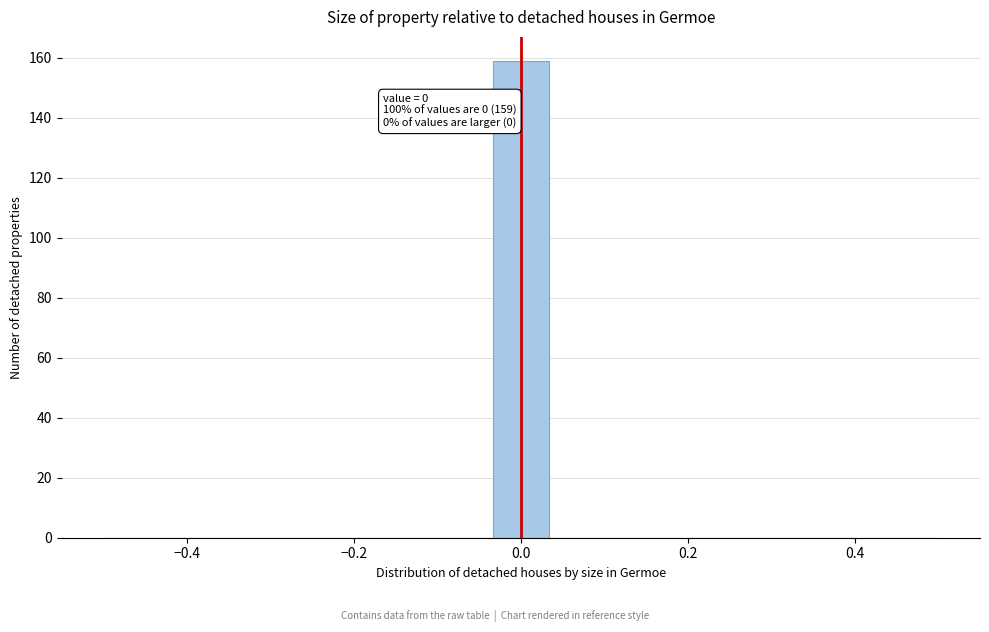

Around what value on the x-axis is the tallest bar? Give the approximate position of its centre, as read against the axis.

0.00